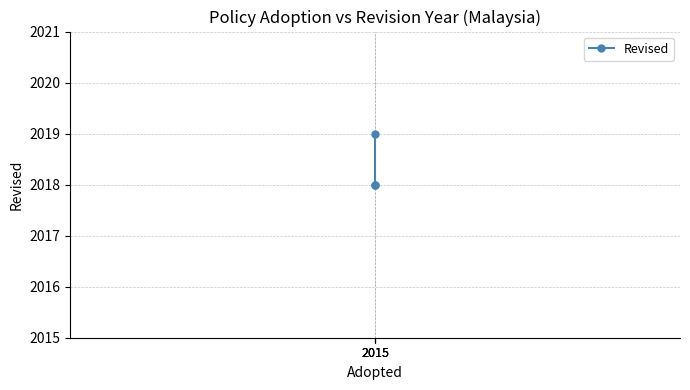

The chart shows a value of 1084 at 2015. True or false?

False